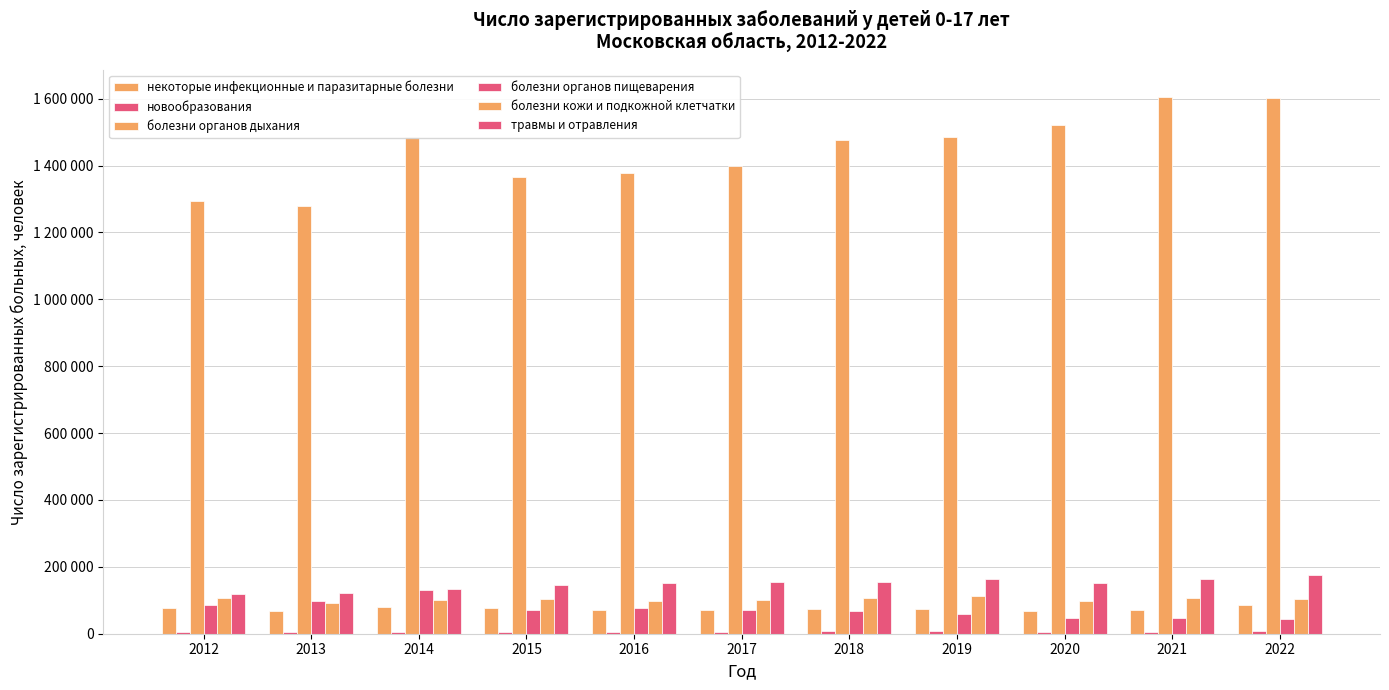

Which series has the largest total across all categories?

болезни органов дыхания